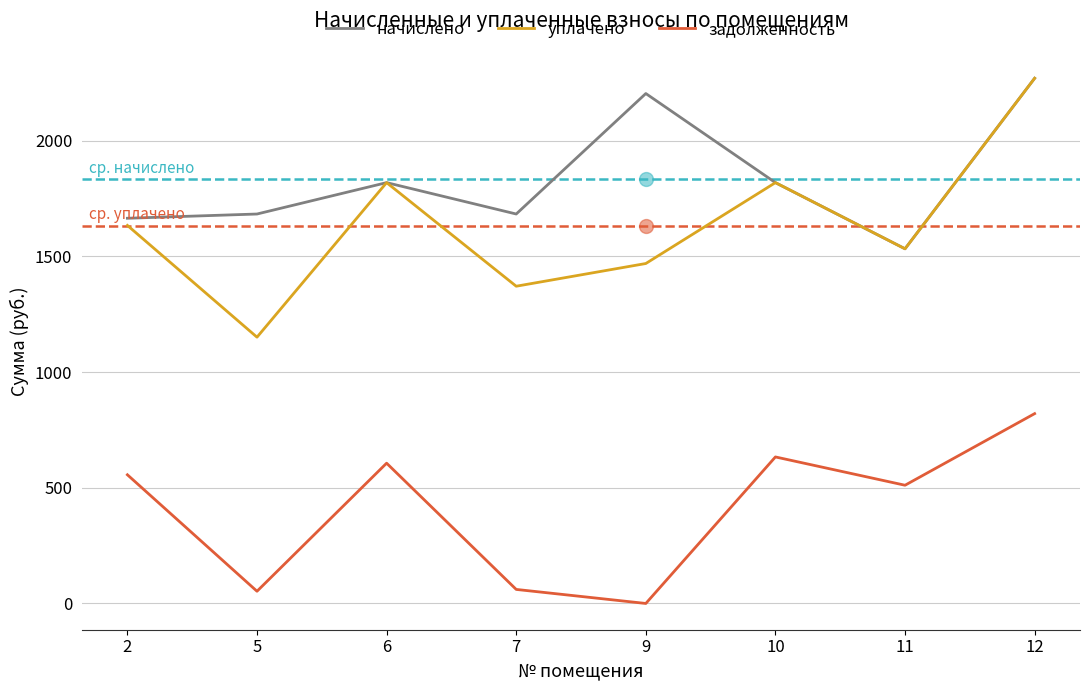

What is the difference between the начислено values at 10 and 11?

285.9